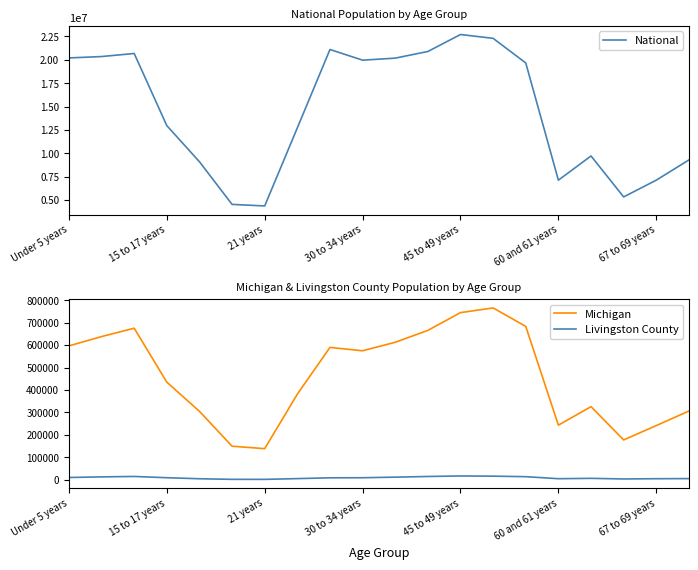

True or false: Livingston County and Michigan intersect in this chart.

False